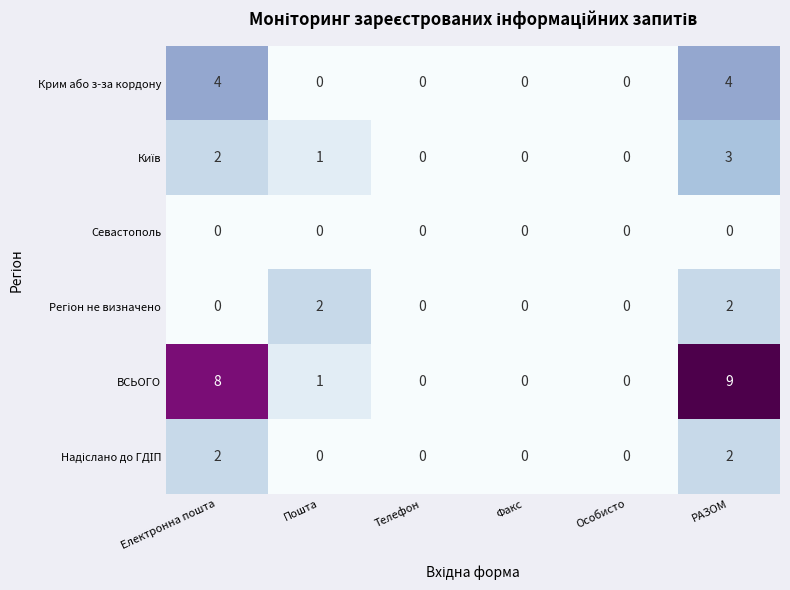

The ВСЬОГО series shows 4 at РАЗОМ. True or false?

False